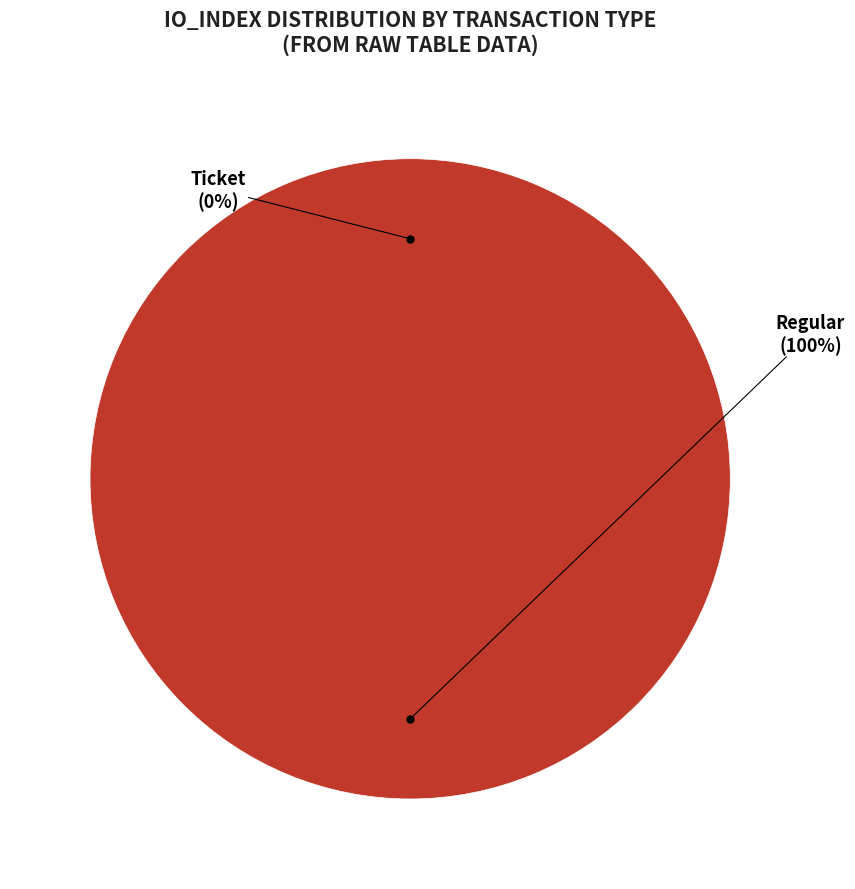

Does Regular (io_index=15) account for over 50% of the chart?

Yes